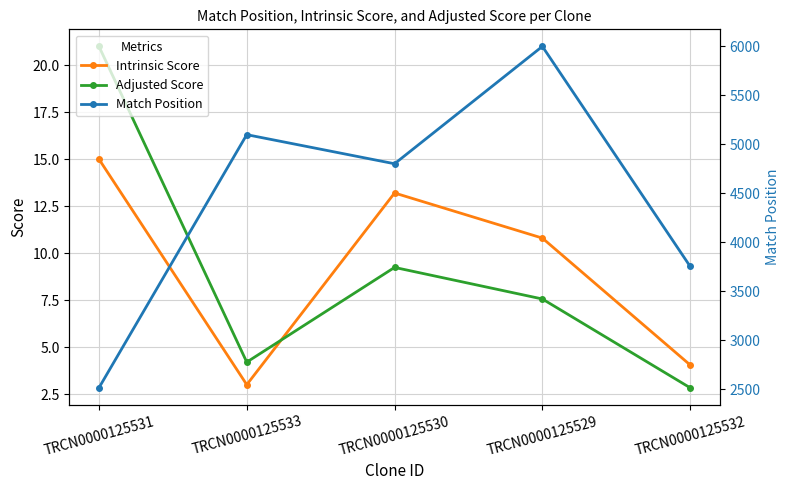

Where is the first local minimum for Match Position?

TRCN0000125530